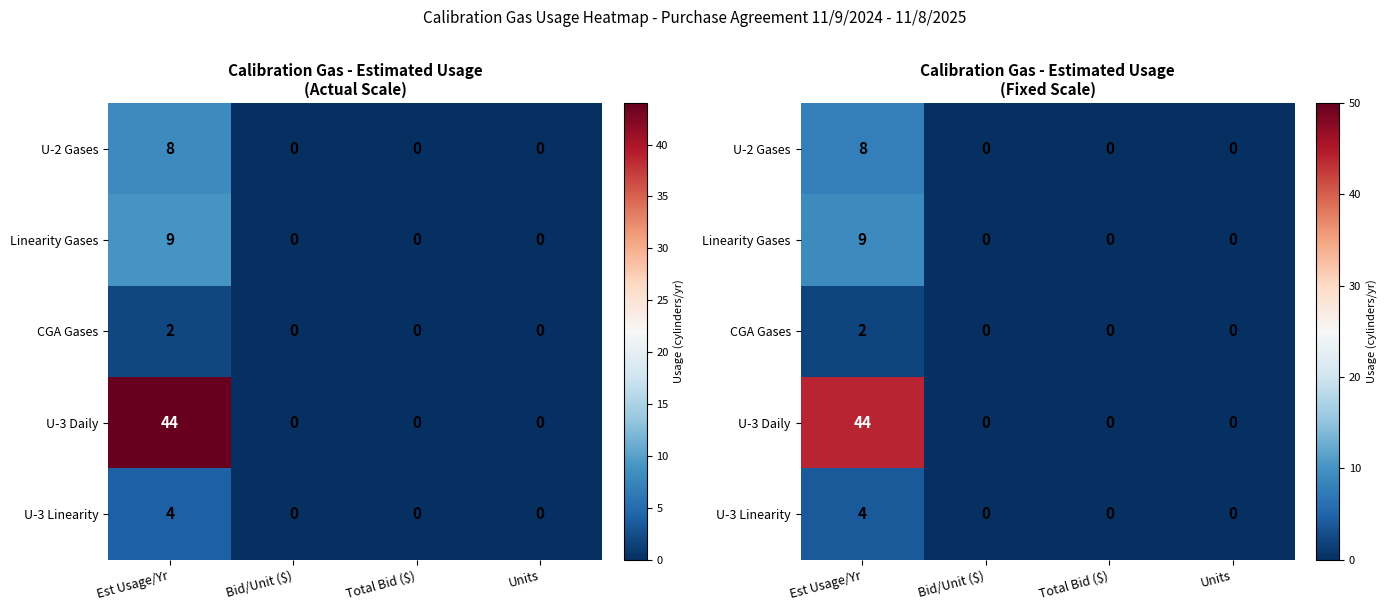

Which series has the widest spread of values?

U-3 Daily